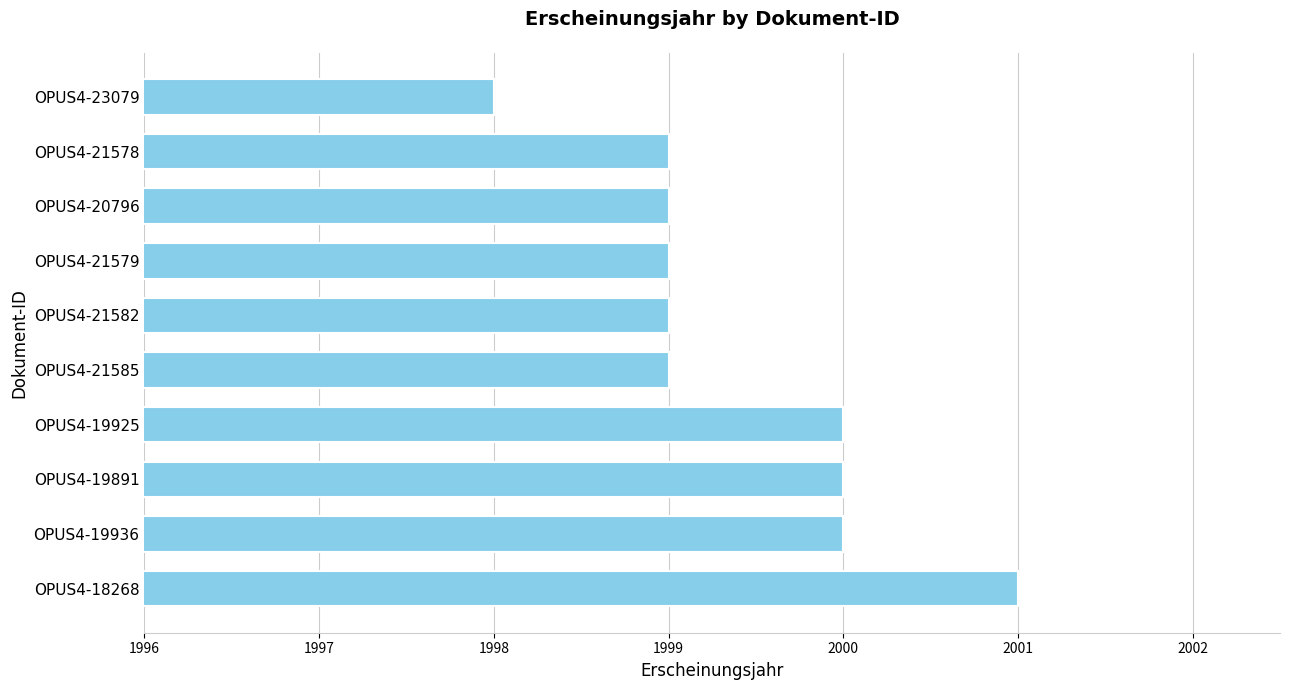

What is the sum of all values?

19994